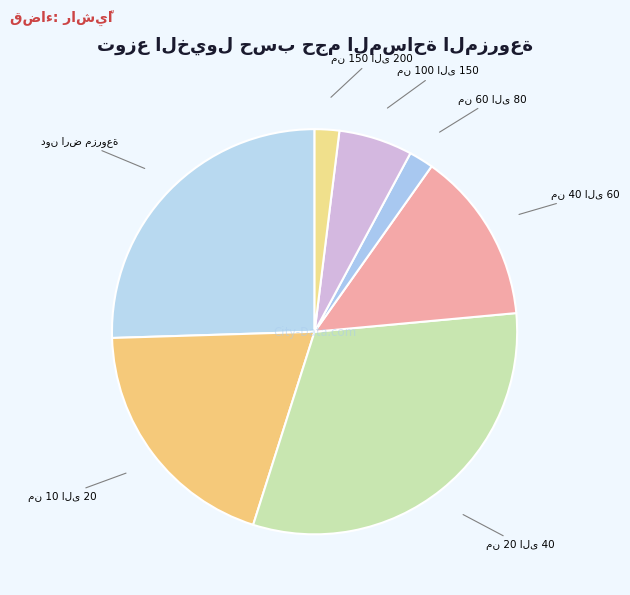

Is there any slice that represents more than half of the pie?

No